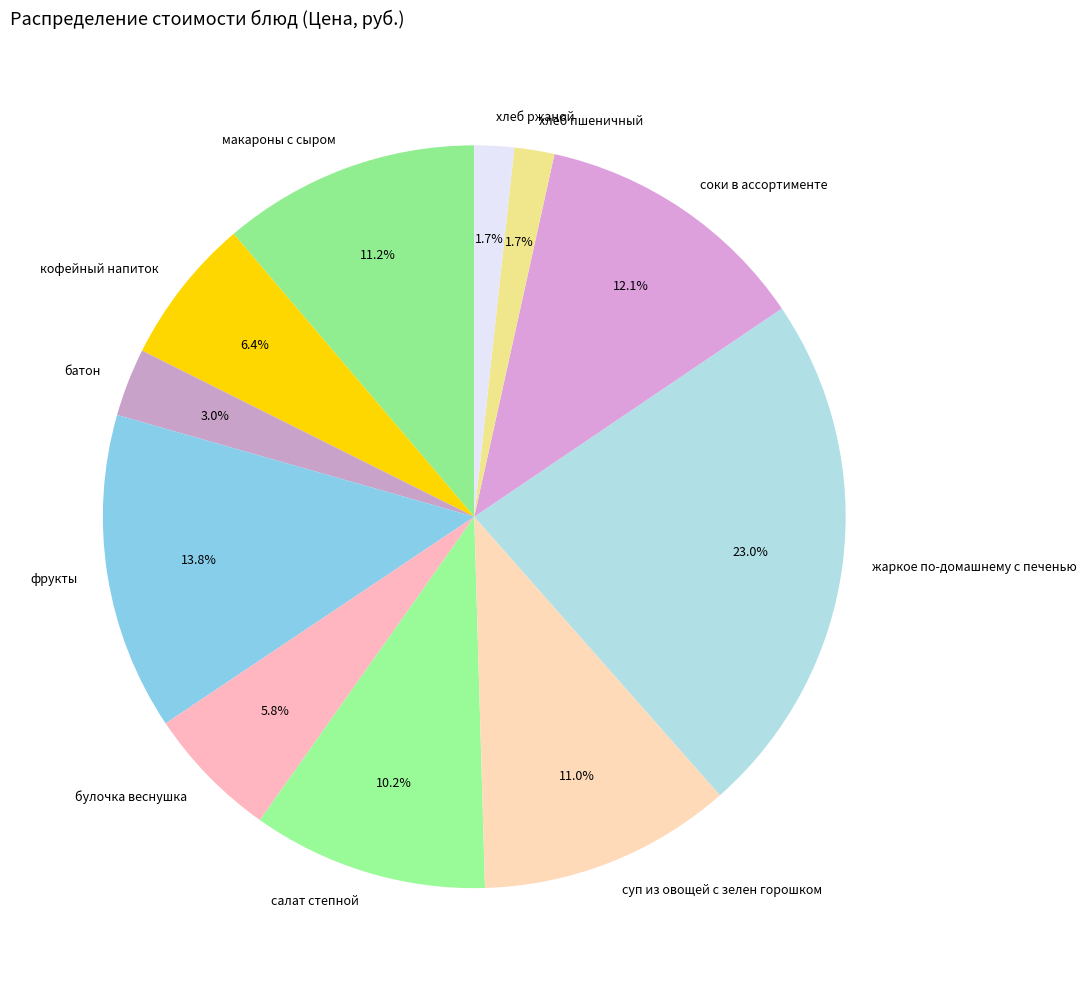

Which category has the biggest portion of the pie?

жаркое по-домашнему с печенью